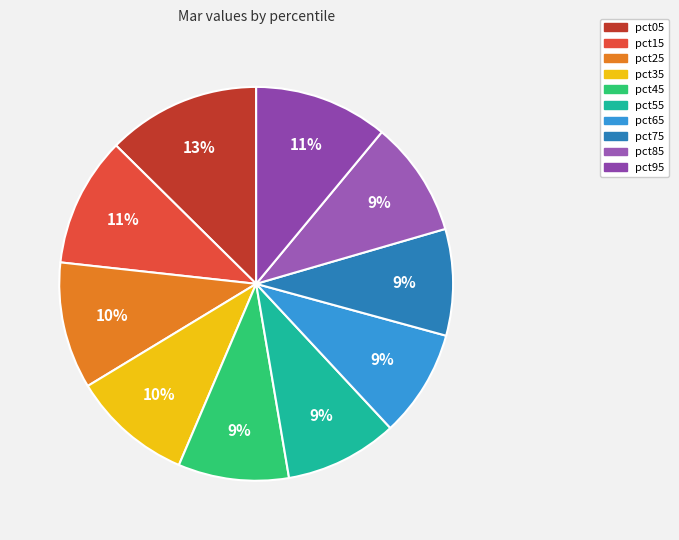

Is it true that pct55 is 9% of the pie?

True